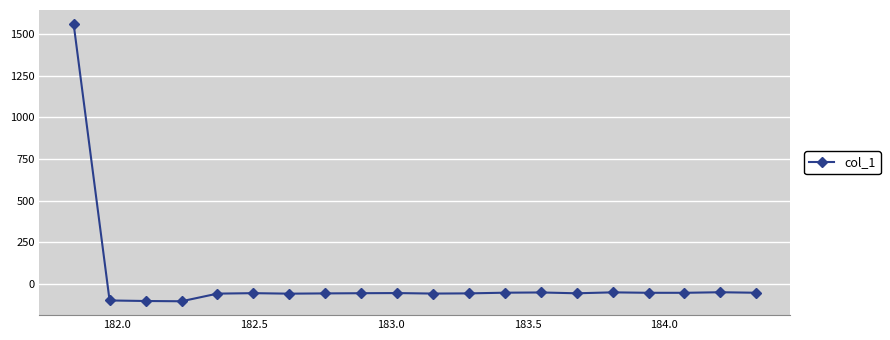

What is the value of the 18th point from the left?

-54.4